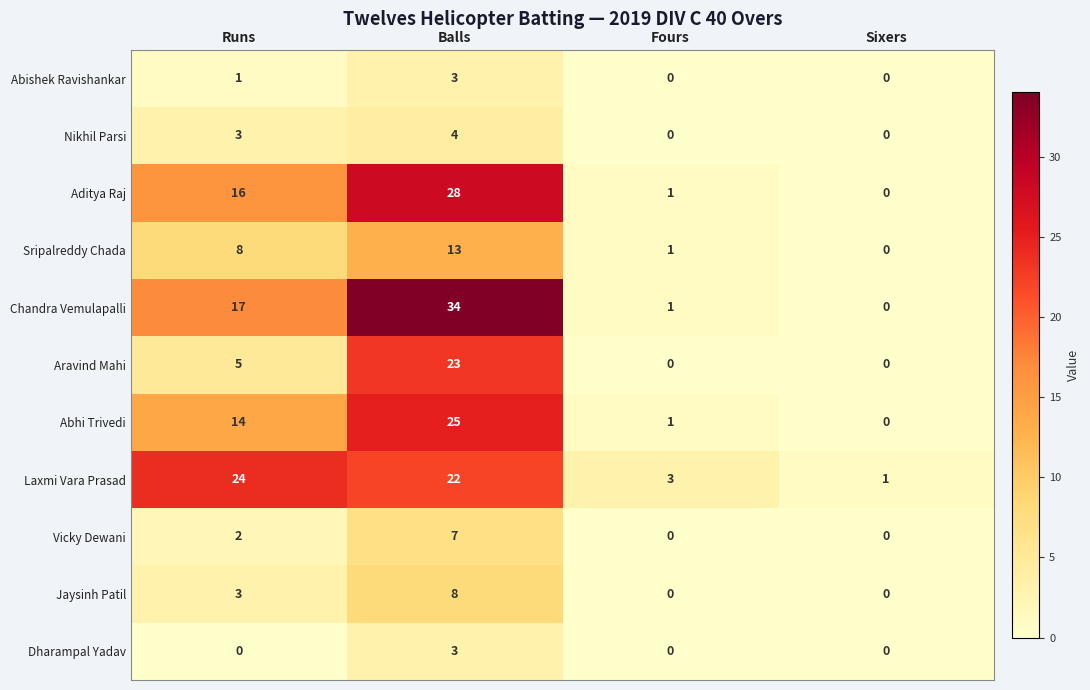

How many data points in Laxmi Vara Prasad are less than 22?

2